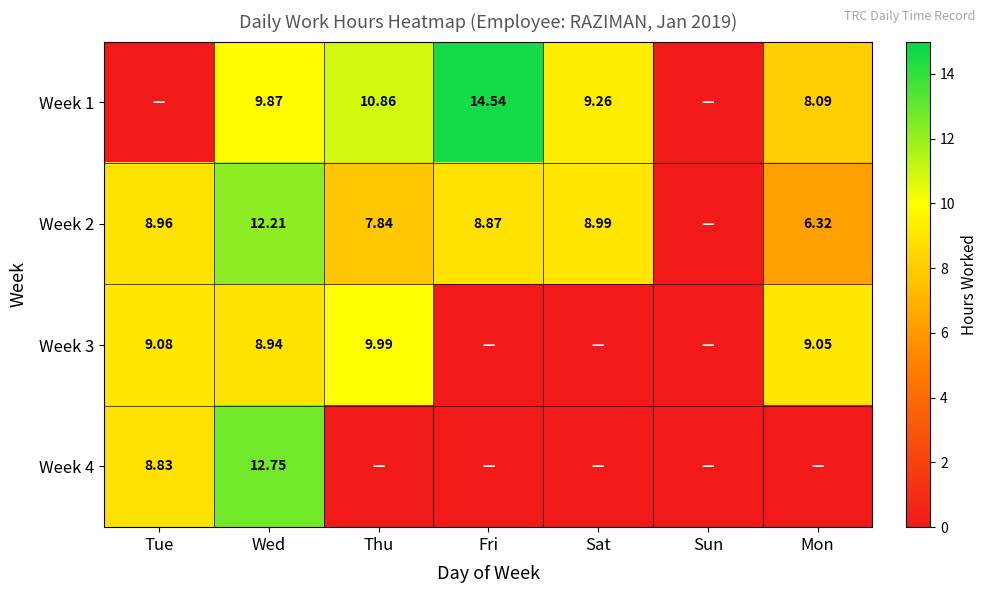

Is the value of Week 3 at Mon greater than the value of Week 2 at Sat?

Yes